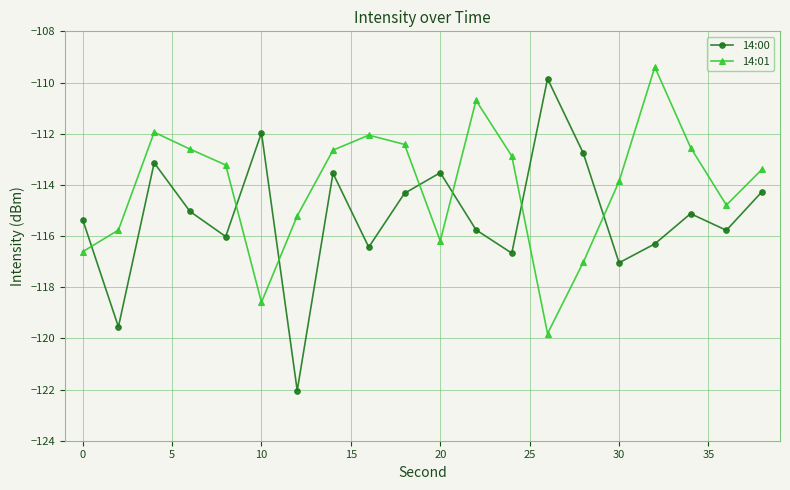

Which series has the largest range (max minus min)?

14:00